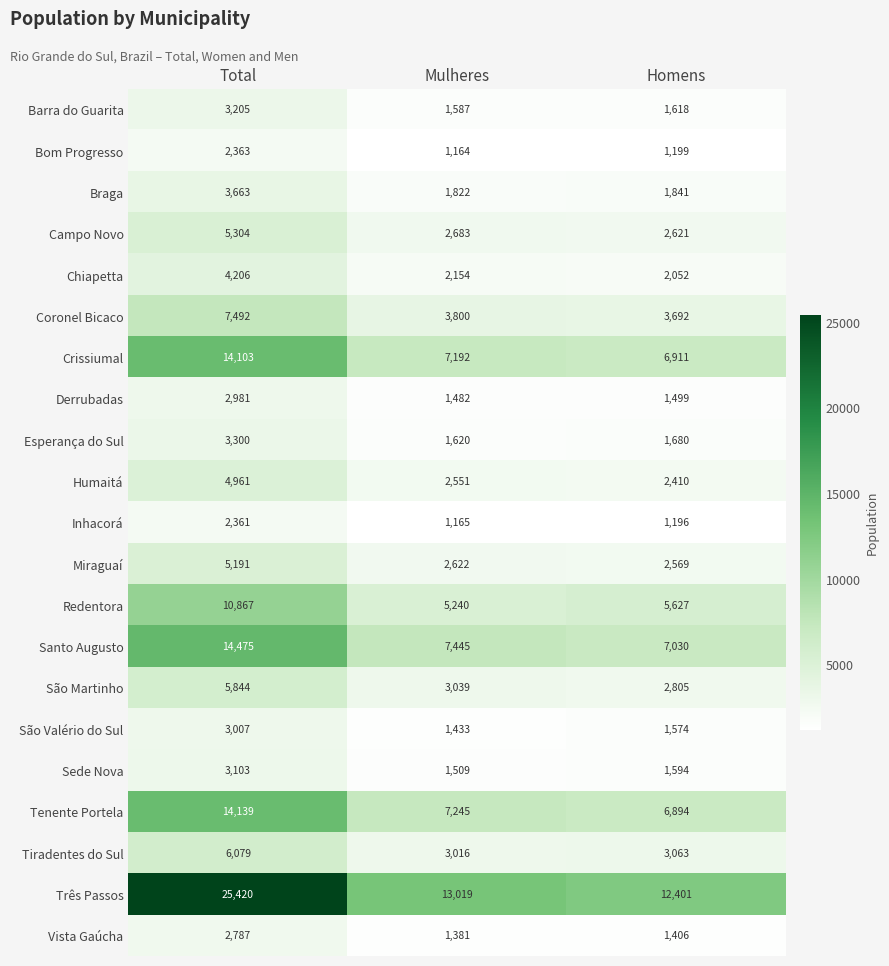

At which category is the sum across all series the highest?

Total